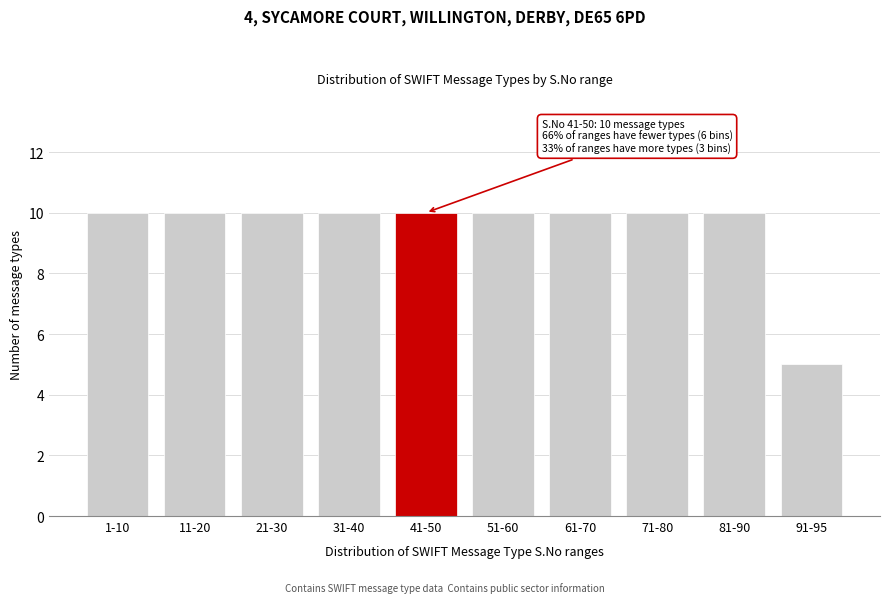

Reading left to right, extract all data points from this chart.

1-10=10	11-20=10	21-30=10	31-40=10	41-50=10	51-60=10	61-70=10	71-80=10	81-90=10	91-95=5